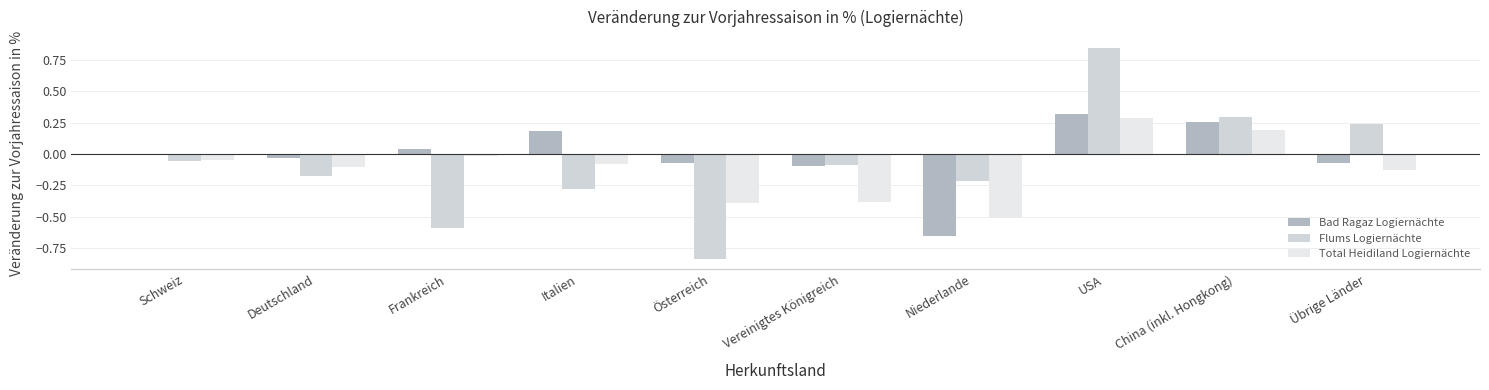

What is the maximum value shown in the chart?

0.8